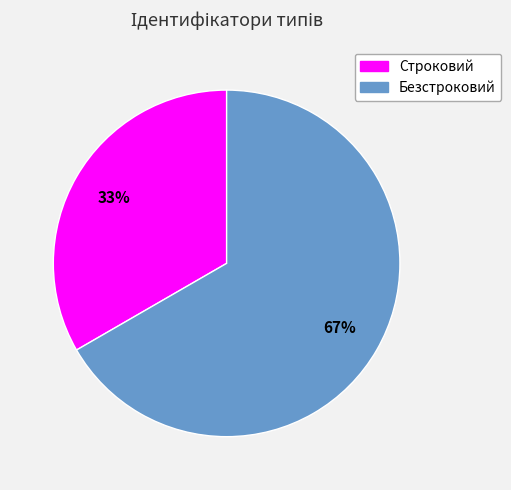

To the nearest percent, what portion does Строковий represent?

33%